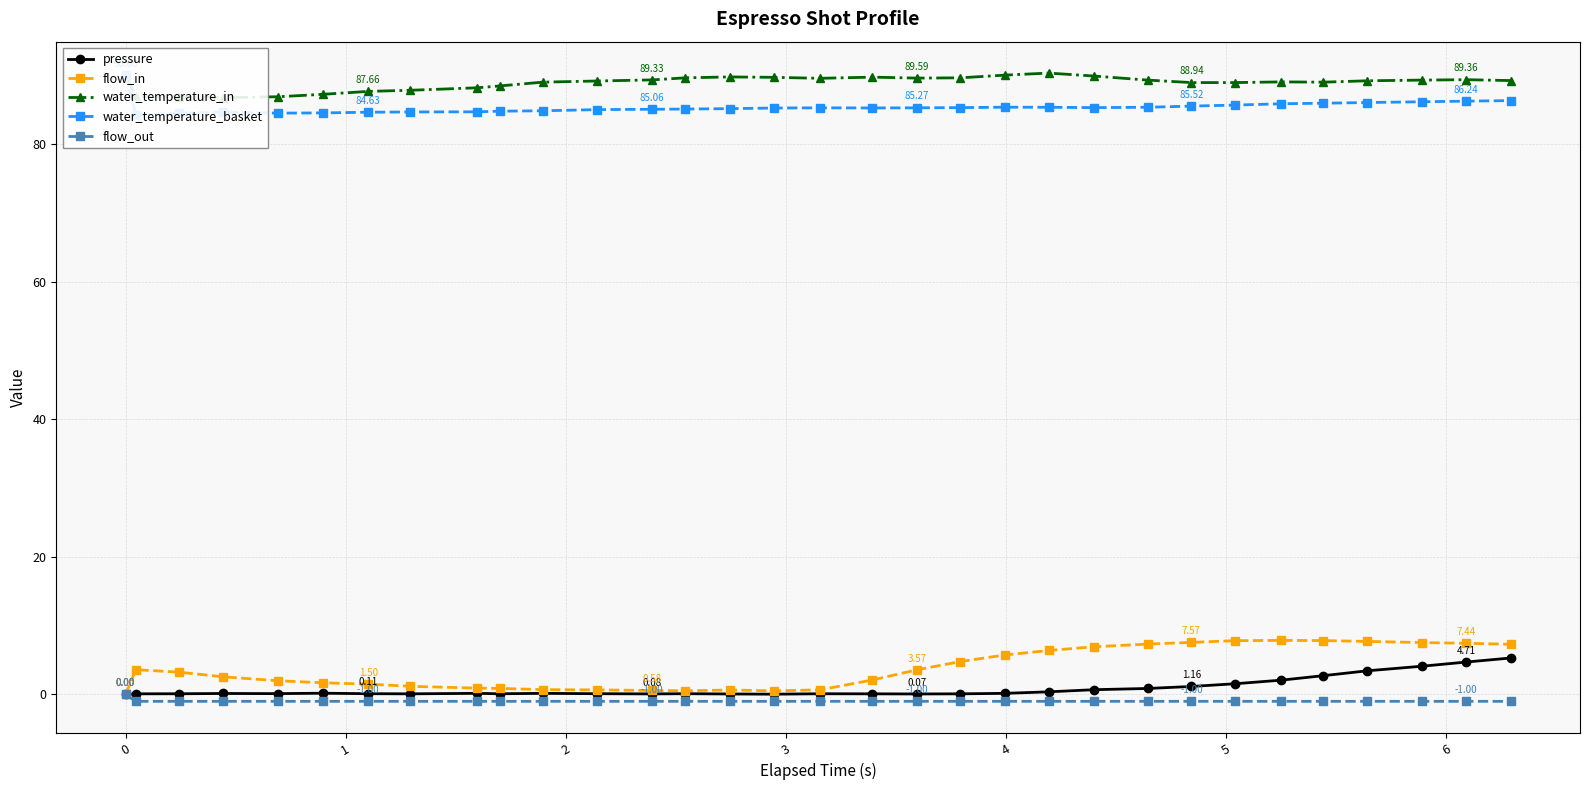

Reading left to right, extract all data points from this chart.

pressure: 0.0	0.1	0.1	0.1	0.1	0.2	0.1	0.1	0.2	0.1	0.2	0.1	0.1	0.1	0.1	0.0	0.1	0.1	0.1	0.1	0.2	0.4	0.7	0.9	1.2	1.6	2.1	2.7	3.4	4.1	4.7	5.3
flow_in: 0.0	3.6	3.2	2.6	2.0	1.7	1.5	1.2	0.9	0.9	0.7	0.7	0.6	0.5	0.7	0.5	0.7	2.1	3.6	4.8	5.7	6.4	6.9	7.3	7.6	7.8	7.9	7.8	7.7	7.5	7.4	7.3
water_temperature_in: 90.0	86.9	86.8	86.8	86.9	87.2	87.7	87.8	88.2	88.5	89.0	89.2	89.3	89.6	89.8	89.7	89.6	89.7	89.6	89.6	90.0	90.3	89.9	89.3	88.9	88.9	89.0	89.0	89.2	89.3	89.4	89.2
water_temperature_basket: 90.0	84.3	84.5	84.6	84.5	84.5	84.6	84.7	84.7	84.8	84.8	85.0	85.1	85.1	85.2	85.2	85.3	85.2	85.3	85.3	85.4	85.3	85.3	85.3	85.5	85.7	85.9	85.9	86.0	86.2	86.2	86.3
flow_out: 0.0	-1.0	-1.0	-1.0	-1.0	-1.0	-1.0	-1.0	-1.0	-1.0	-1.0	-1.0	-1.0	-1.0	-1.0	-1.0	-1.0	-1.0	-1.0	-1.0	-1.0	-1.0	-1.0	-1.0	-1.0	-1.0	-1.0	-1.0	-1.0	-1.0	-1.0	-1.0